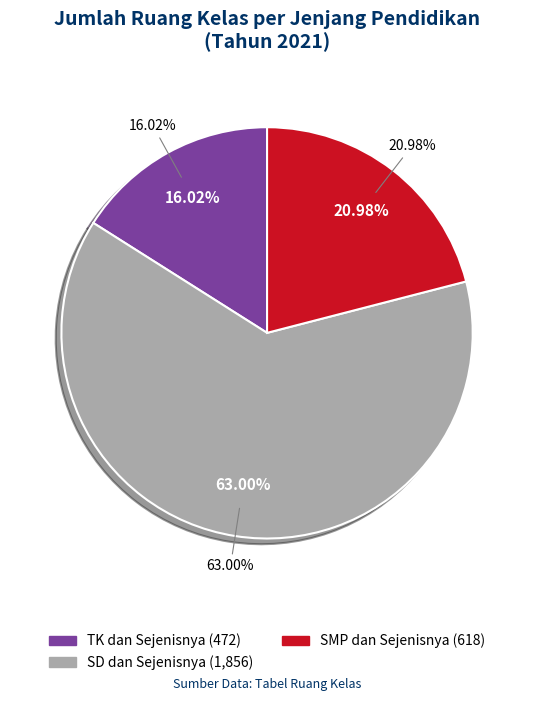

Which has a higher value, TK dan Sejenisnya or SD dan Sejenisnya?

SD dan Sejenisnya